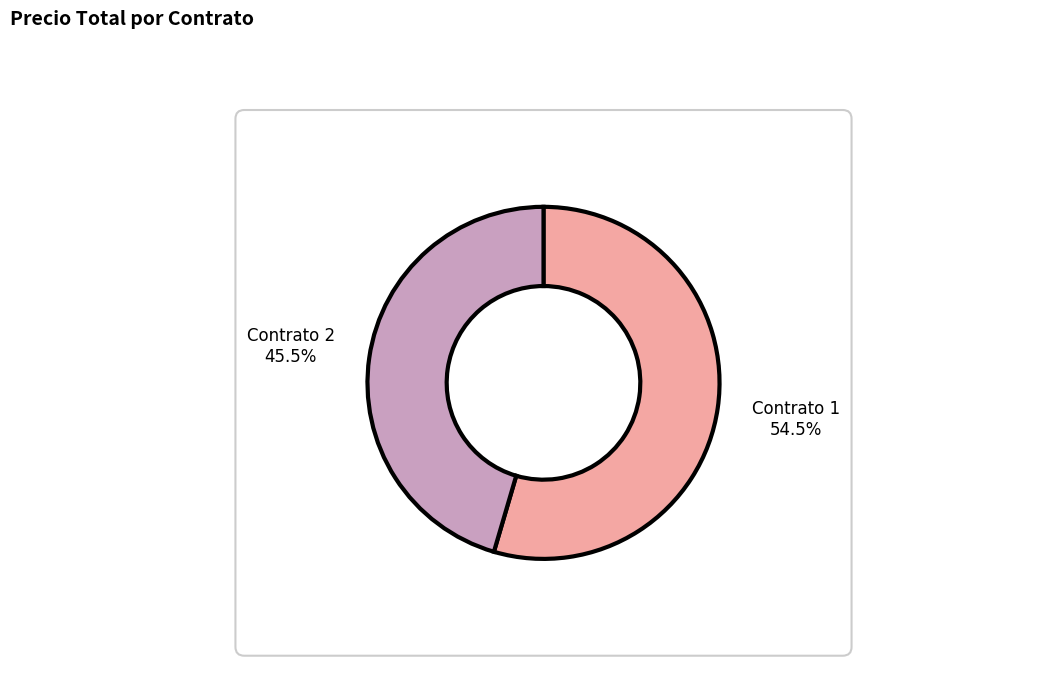

How many slices are in this pie chart?

2